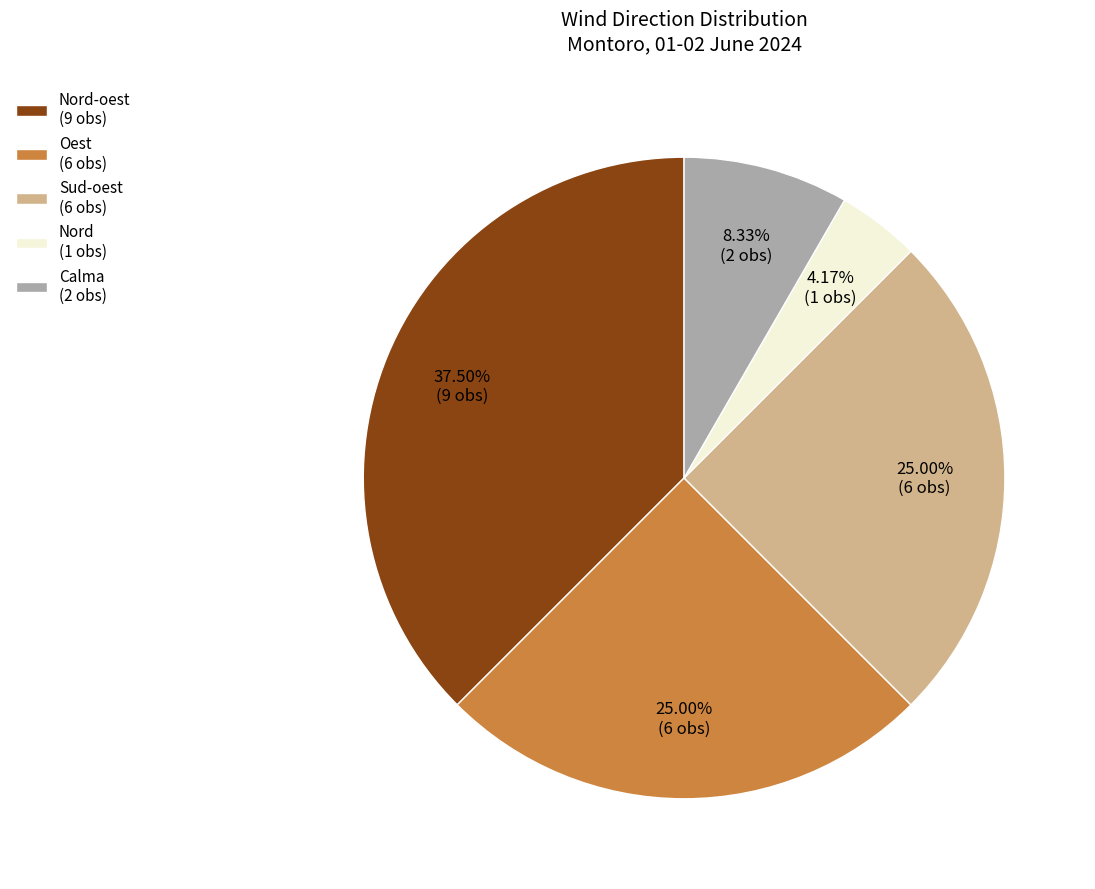

Which has a higher value, Calma (2 obs) or Nord-oest (9 obs)?

Nord-oest (9 obs)